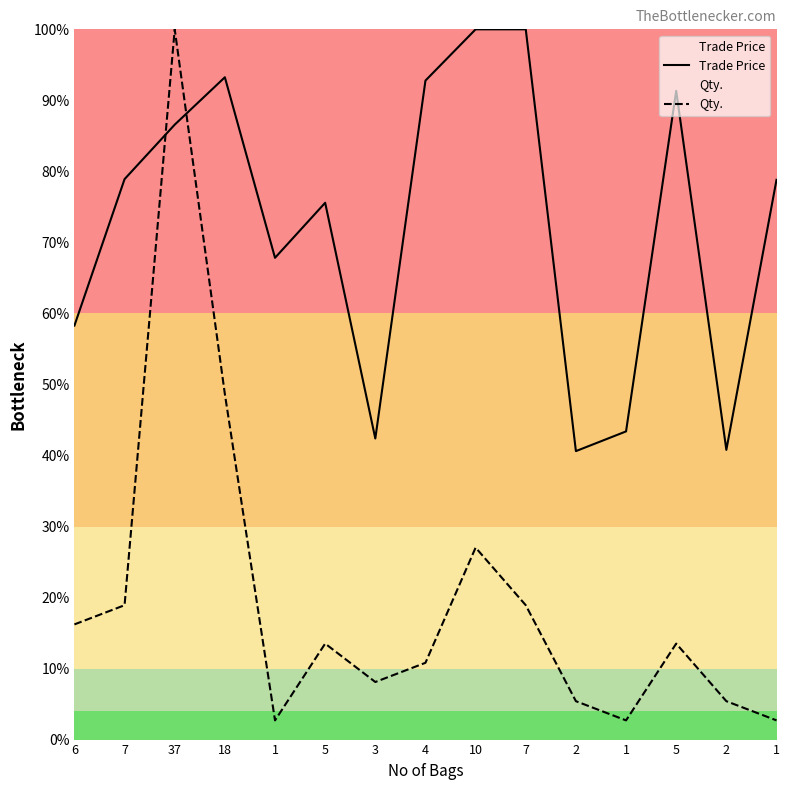

Which has a higher value, 10 or 37?

10